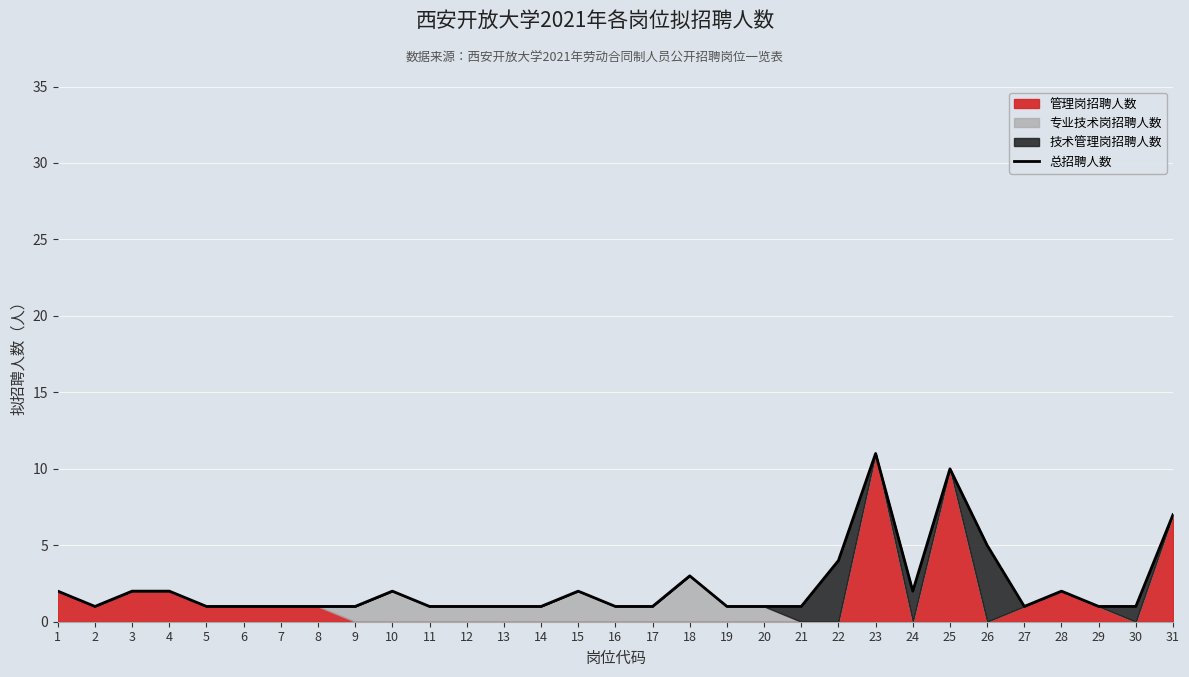

What is the ratio of the value at 12 to the value at 30?

1.0